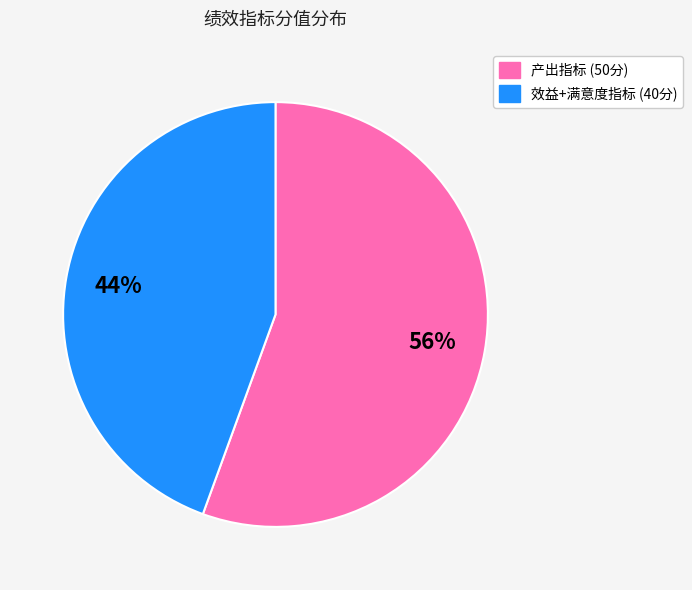

Is there any slice that represents more than half of the pie?

Yes